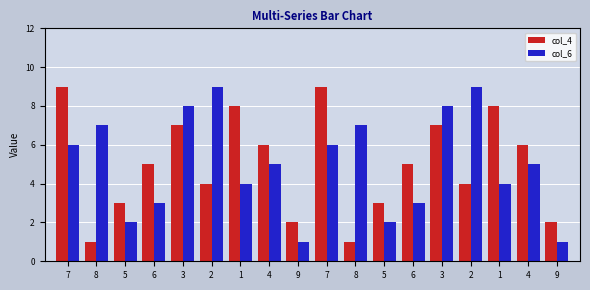

Is the value of col_4 at 8 greater than the value of col_6 at 9?

No